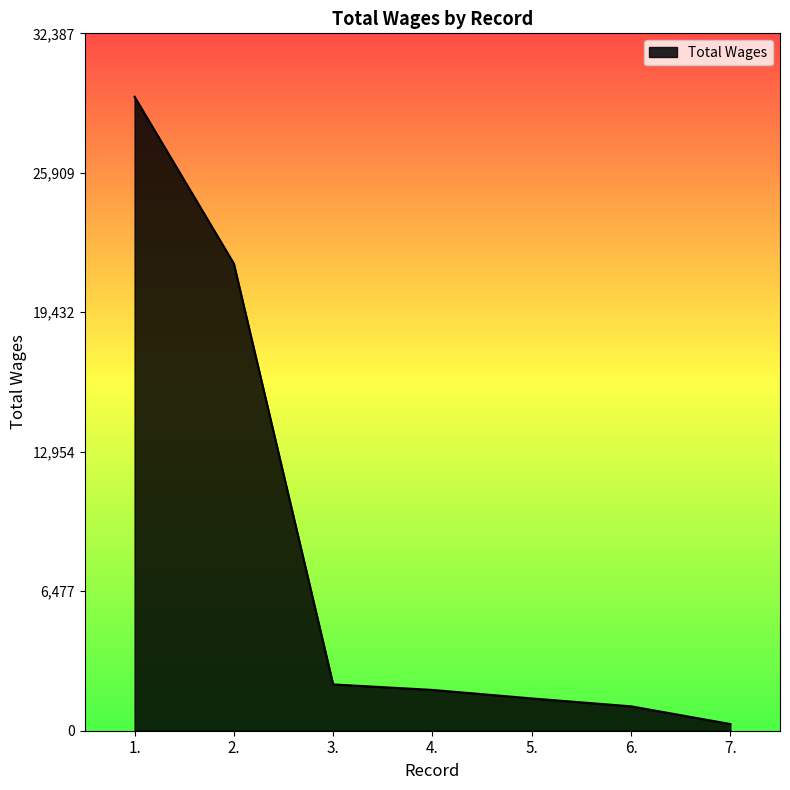

Is it true that the value at 6. is 1133?

True